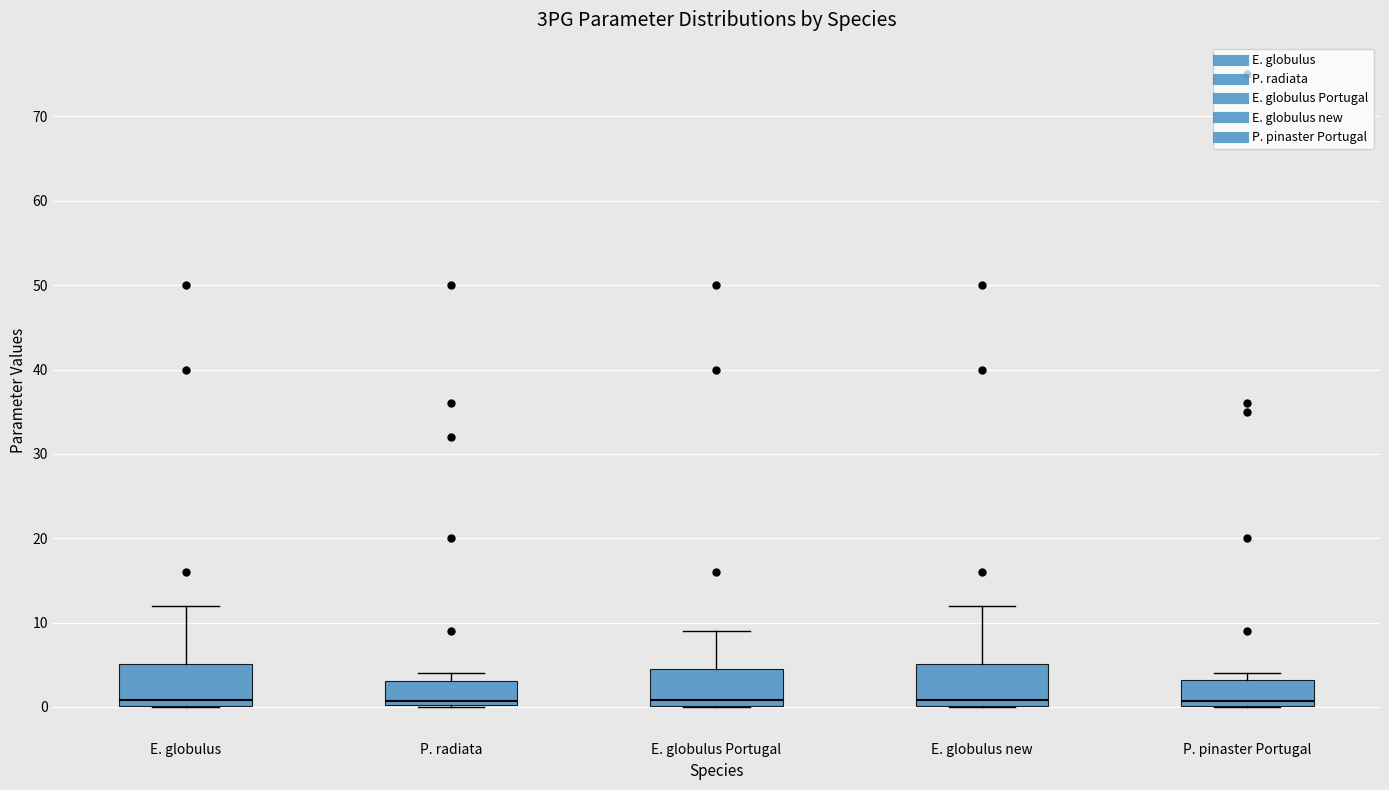

Where does the median line of the box for E. globulus sit on the y-axis? The values are not printed on the chart, so give them approximately, as read against the axis.

1